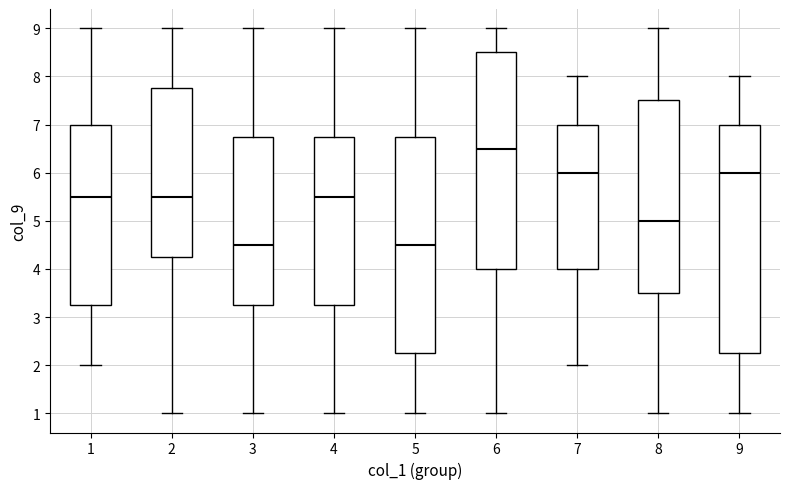

Reading left to right, transcribe this box plot: for each box, give where its median line is, the range the box spans, and where its two whiskers end, as read against the y-axis. The values are not printed on the chart, so give them approximately, as read against the axis.

1: median 5.5, box 3.3 to 7.0, whiskers 2.0 to 9.0
2: median 5.5, box 4.3 to 7.8, whiskers 1.0 to 9.0
3: median 4.5, box 3.3 to 6.8, whiskers 1.0 to 9.0
4: median 5.5, box 3.3 to 6.8, whiskers 1.0 to 9.0
5: median 4.5, box 2.3 to 6.8, whiskers 1.0 to 9.0
6: median 6.5, box 4.0 to 8.5, whiskers 1.0 to 9.0
7: median 6.0, box 4.0 to 7.0, whiskers 2.0 to 8.0
8: median 5.0, box 3.5 to 7.5, whiskers 1.0 to 9.0
9: median 6.0, box 2.3 to 7.0, whiskers 1.0 to 8.0